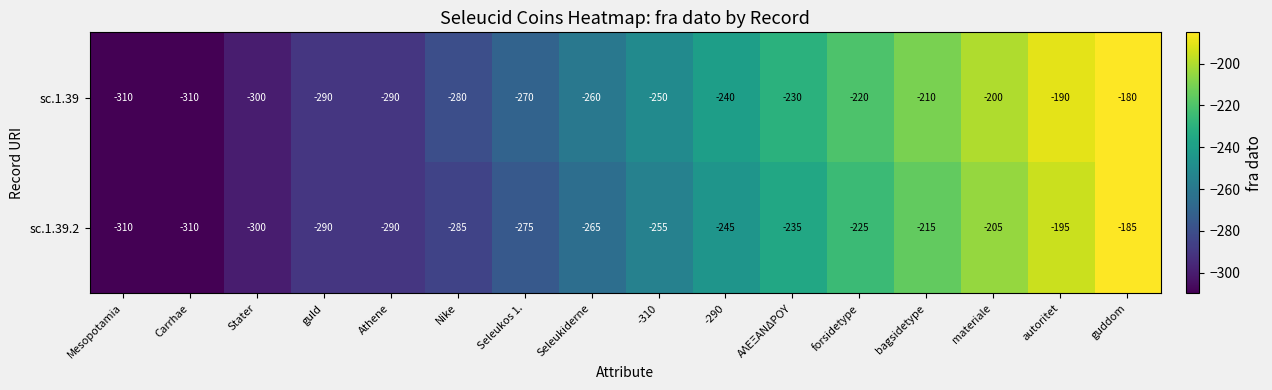

Rank the series by their maximum value, from highest to lowest.

sc.1.39, sc.1.39.2